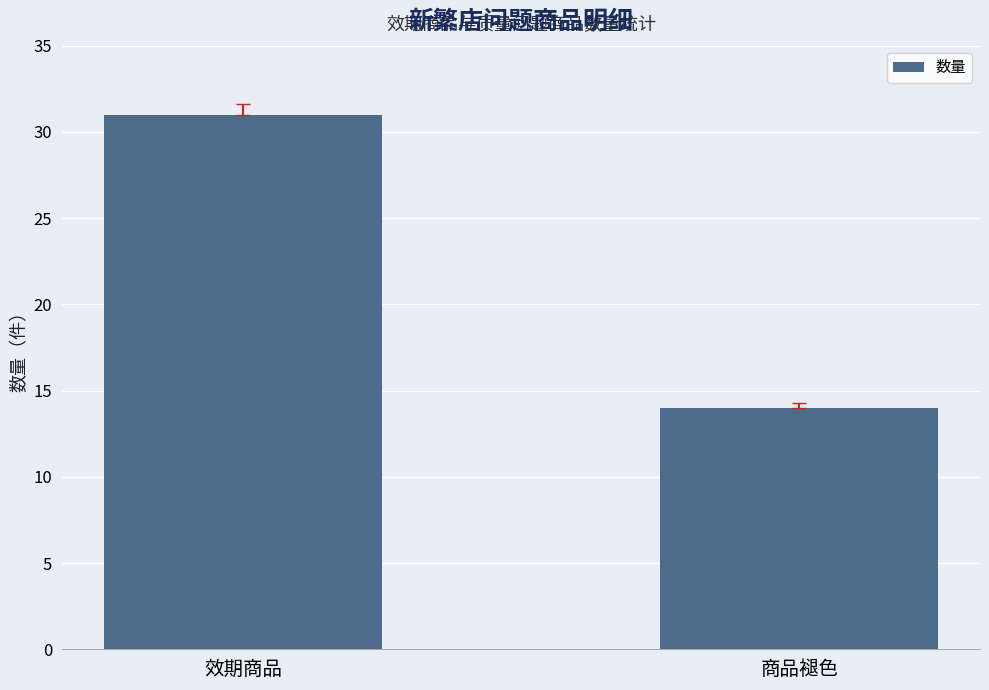

The chart shows a value of 14 at 商品褪色. True or false?

True